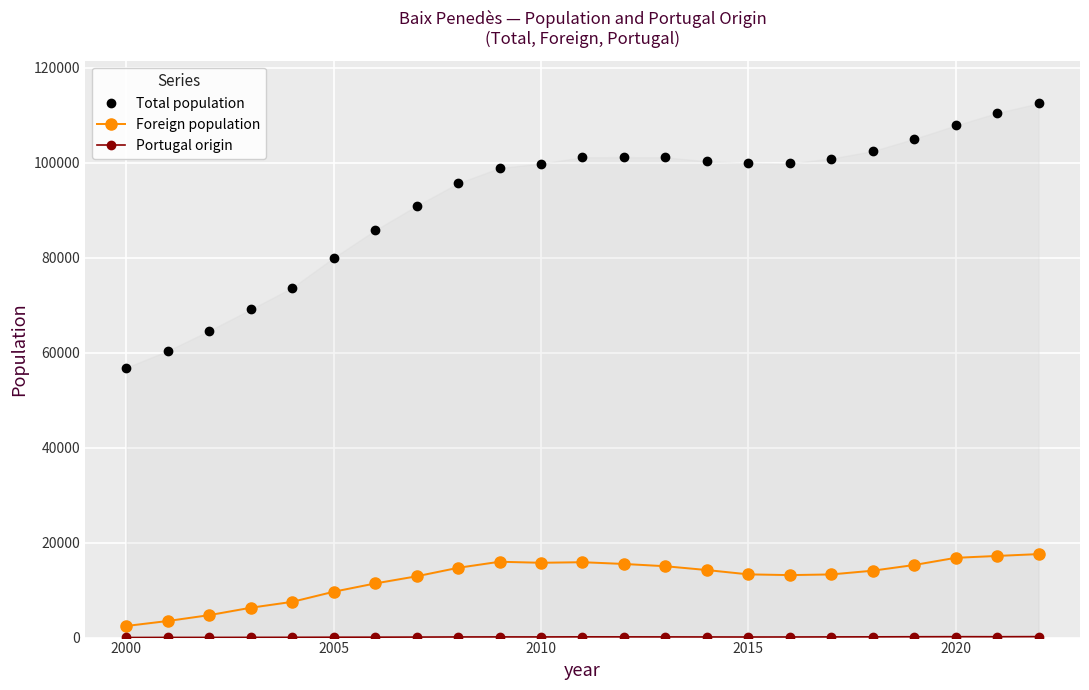

True or false: Portugal origin and Foreign population cross at least once.

False